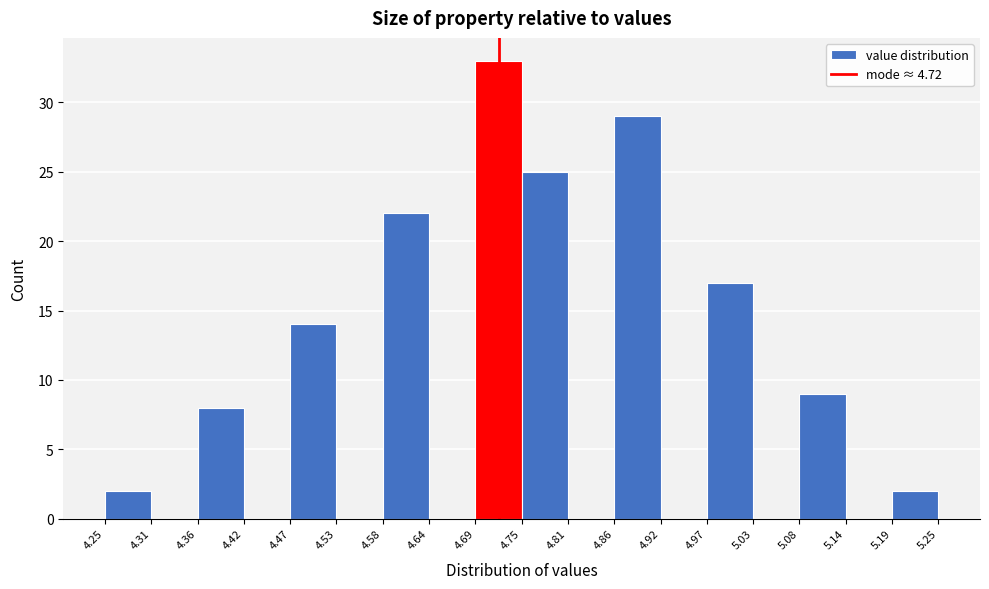

What is the height of the bar covering 4.47 to 4.53 on the x-axis? The values are not printed on the chart, so give them approximately, as read against the axis.

14